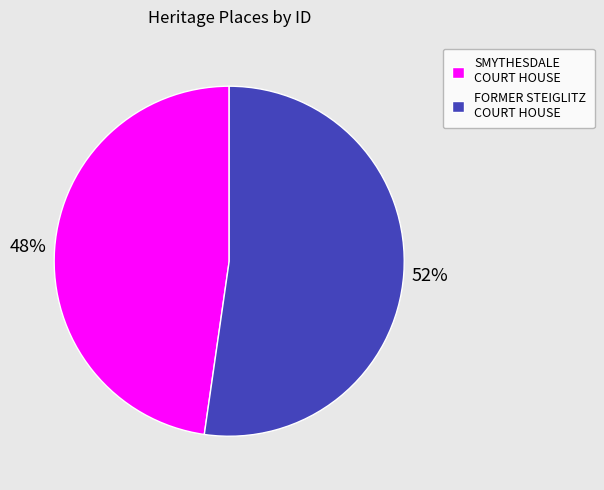

Is there any slice that represents more than half of the pie?

Yes